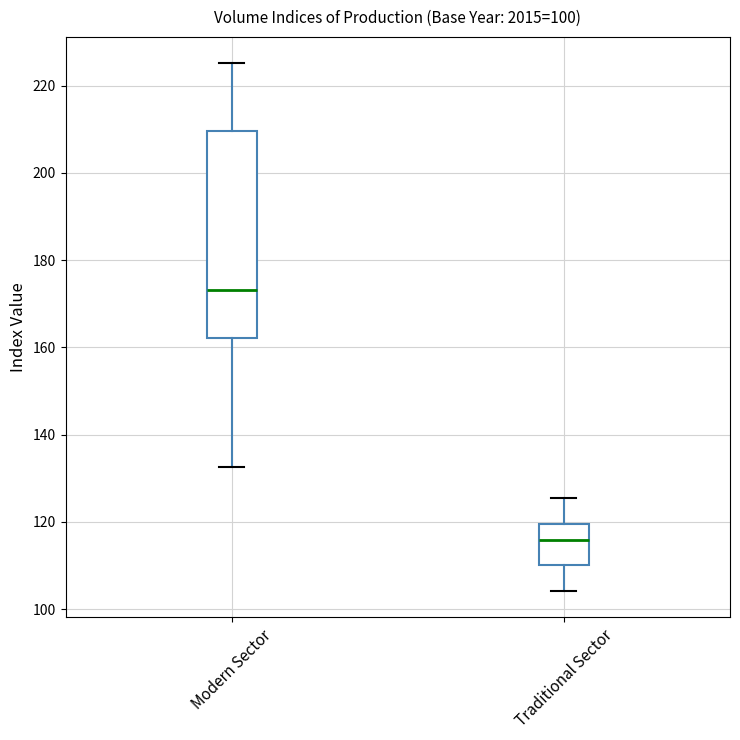

Where is the upper edge of the box for Modern Sector on the y-axis? The values are not printed on the chart, so give them approximately, as read against the axis.

210